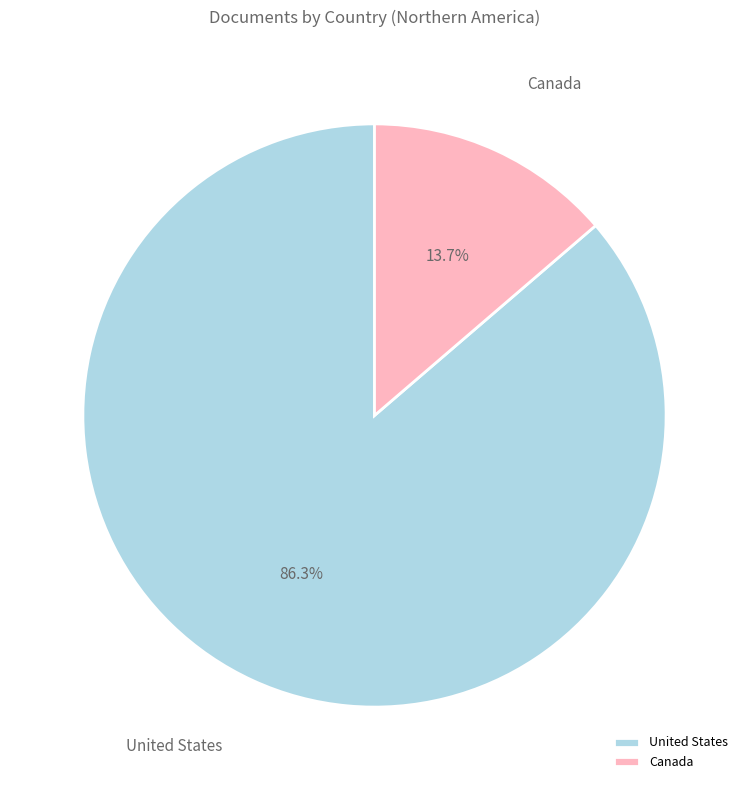

What is the ratio of the value at United States to the value at Canada?

6.3